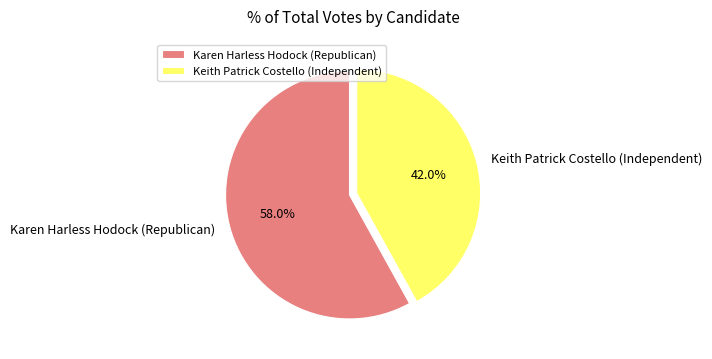

Which has a higher value, Karen Harless Hodock (Republican) or Keith Patrick Costello (Independent)?

Karen Harless Hodock (Republican)